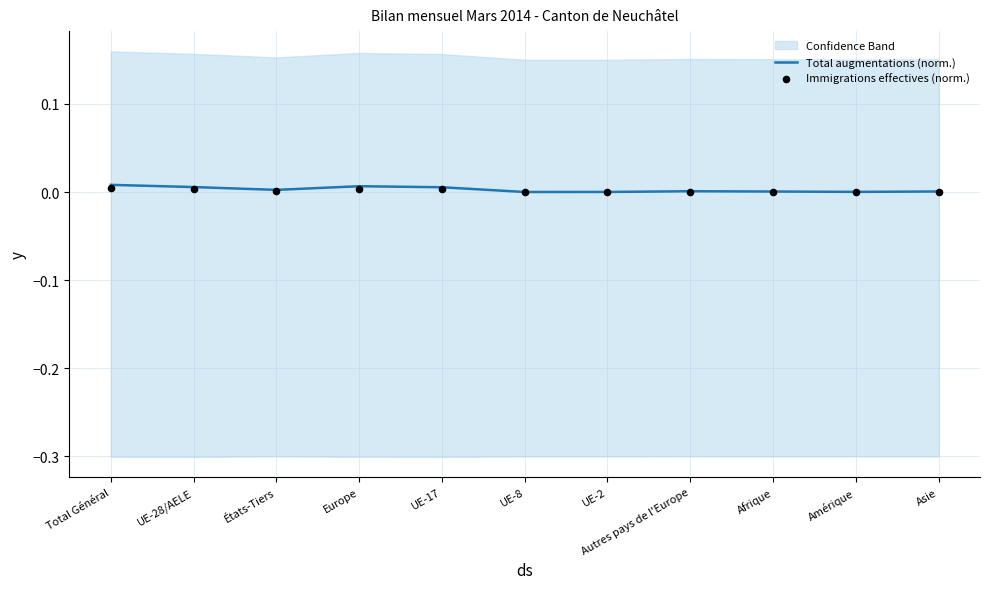

Is it true that Total augmentations (norm.) equals 0.0 at Amérique?

True